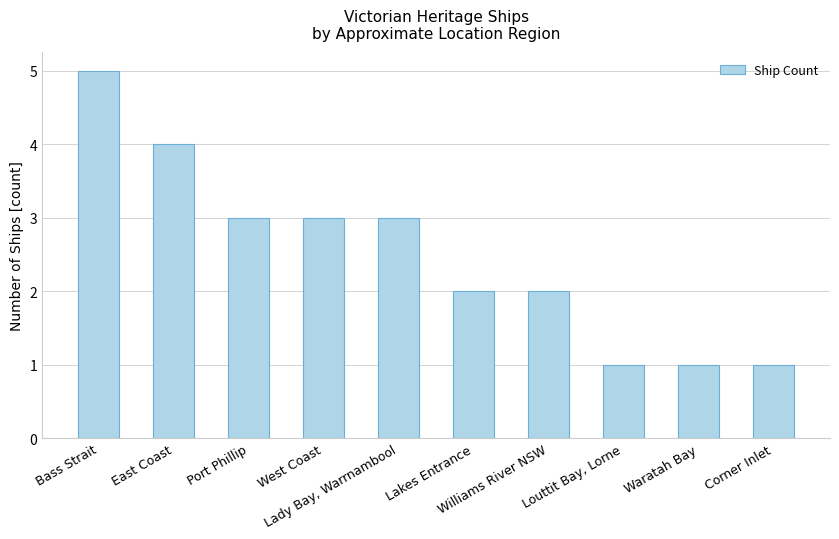

True or false: the data shows 3 at Port Phillip.

True